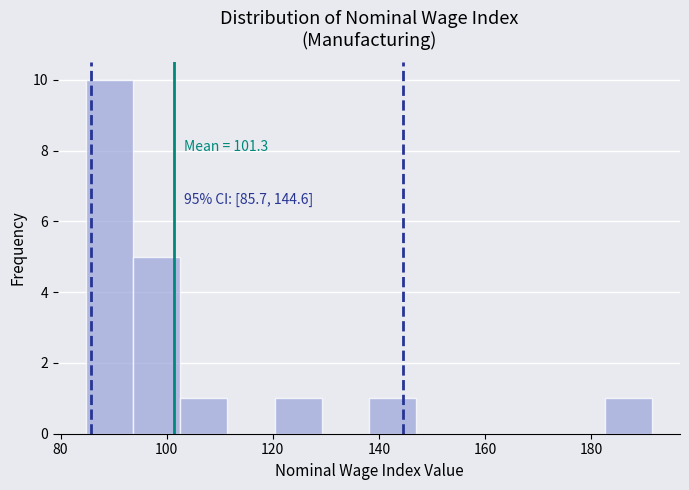

Over which range of the x-axis is the bar tallest?

84 to 94